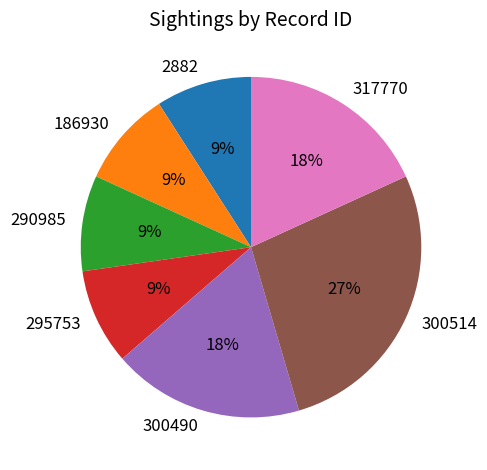

Between 300514 and 295753, which is larger?

300514